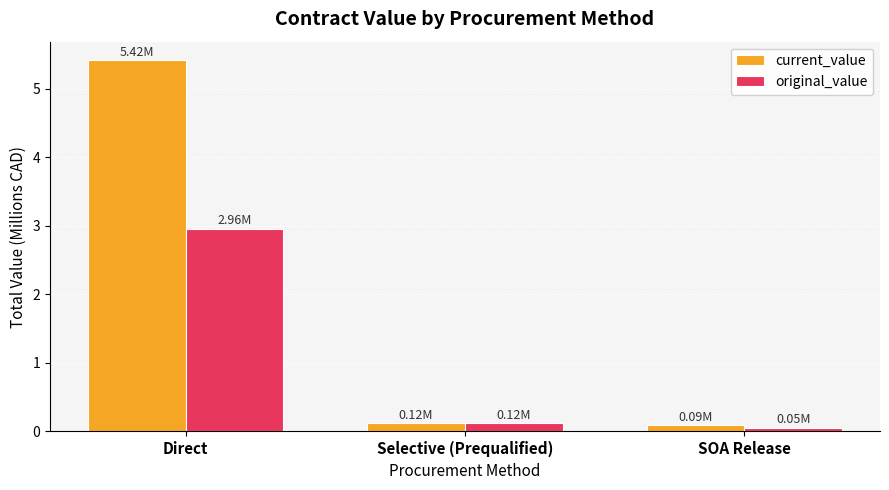

Reading left to right, list all the values displayed in this chart.

current_value: 5.4	0.1	0.1
original_value: 3.0	0.1	0.1